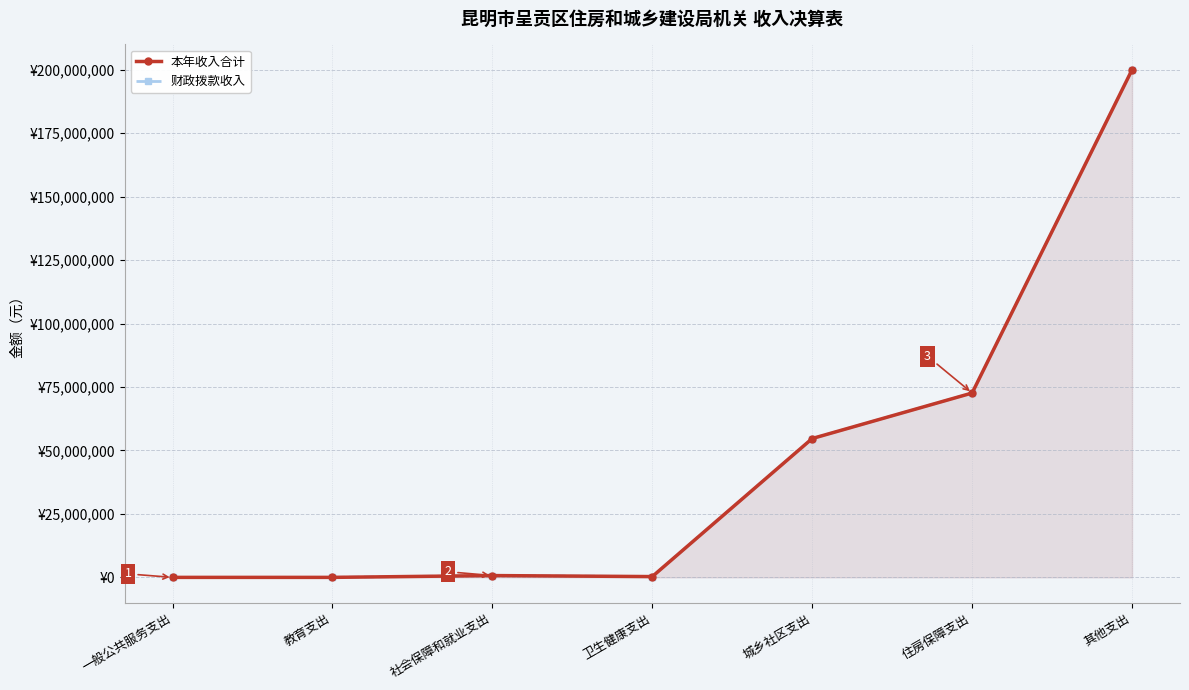

Reading left to right, what are all the values shown in this chart?

本年收入合计: 3104.4	5550.0	719421.4	319522.2	54715511.5	72647449.8	200000100.0
财政拨款收入: 3104.4	5550.0	719421.4	319522.2	54715511.5	72647449.8	200000100.0